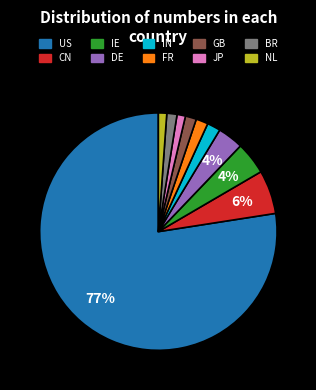

What is the majority slice?

US